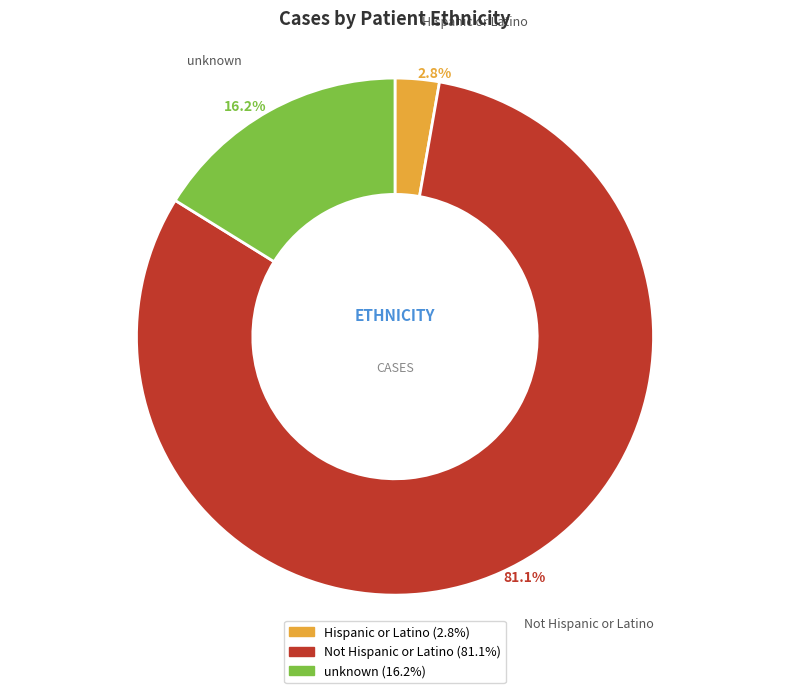

What is the ratio of the value at unknown to the value at Not Hispanic or Latino?

0.2